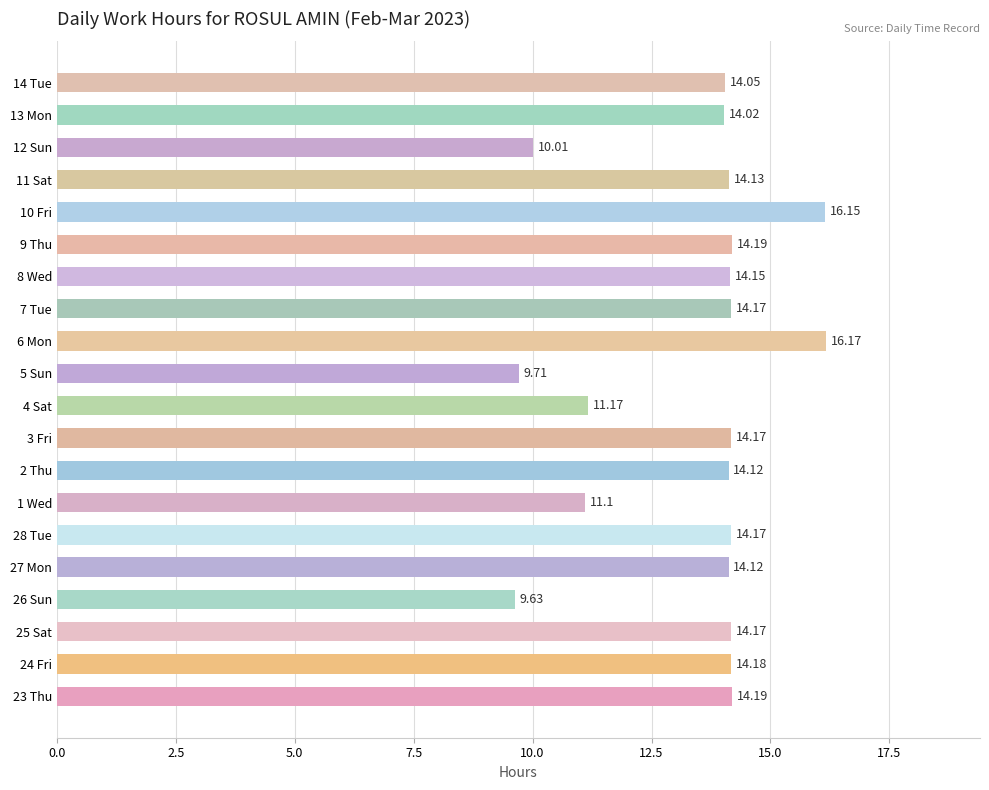

What is the difference between the maximum and minimum values?

6.5